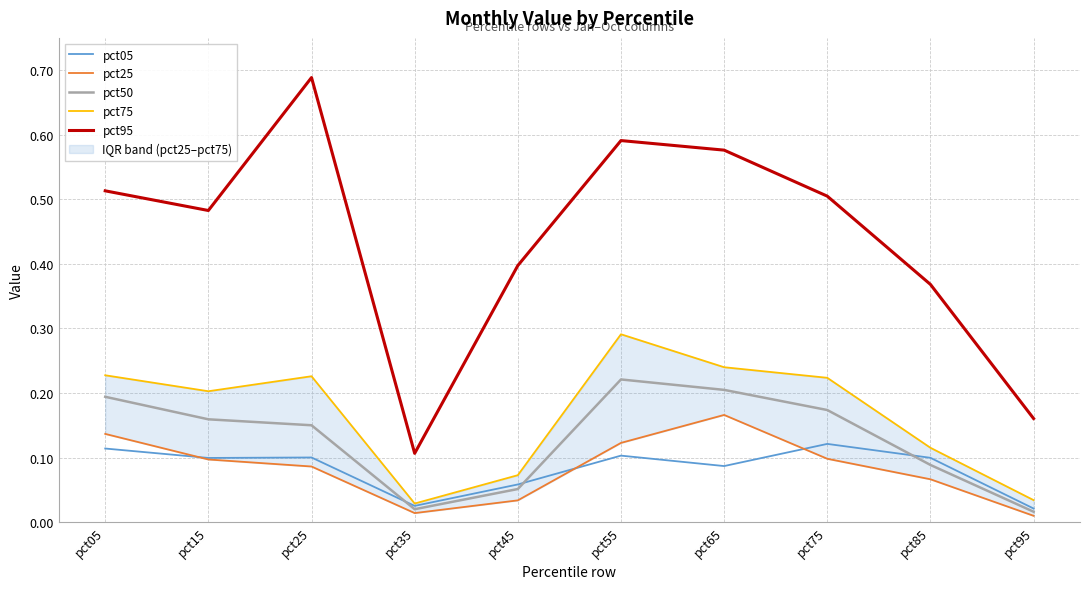

True or false: pct05 and pct95 intersect in this chart.

False